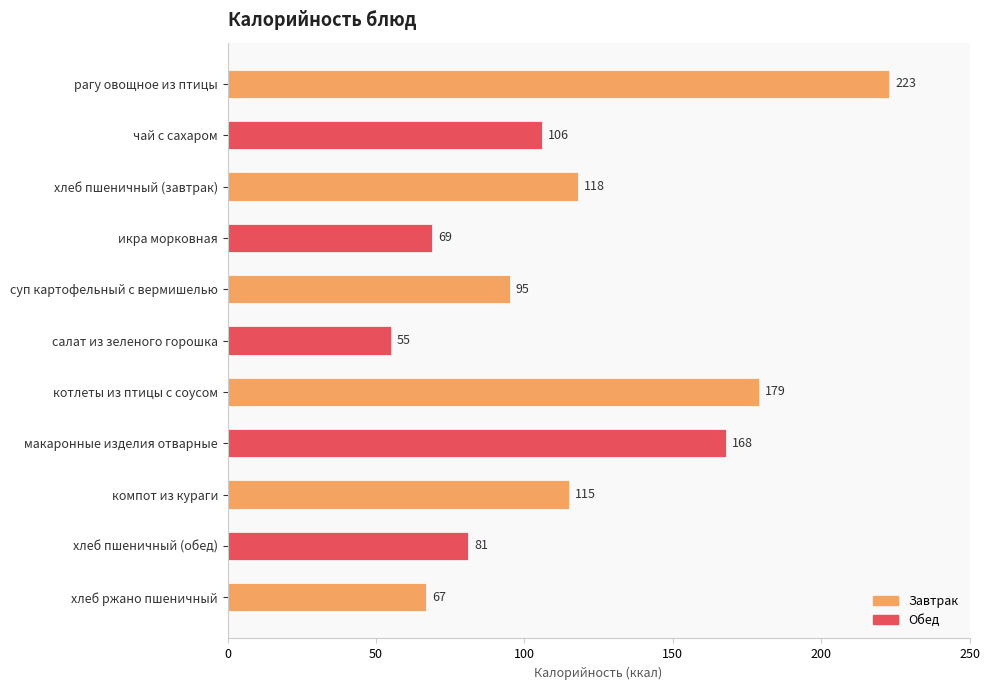

List the labels in order of value, largest first.

рагу овощное из птицы, котлеты из птицы с соусом, макаронные изделия отварные, хлеб пшеничный (завтрак), компот из кураги, чай с сахаром, суп картофельный с вермишелью, хлеб пшеничный (обед), икра морковная, хлеб ржано пшеничный, салат из зеленого горошка